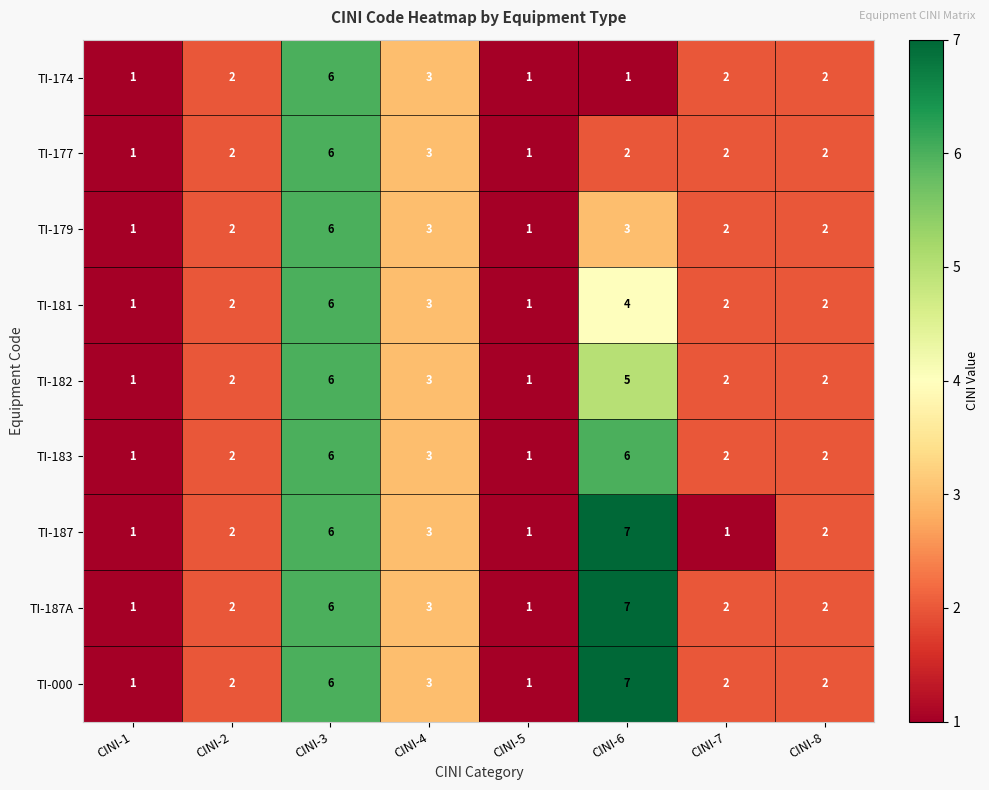

Read the TI-183 value at CINI-6.

6